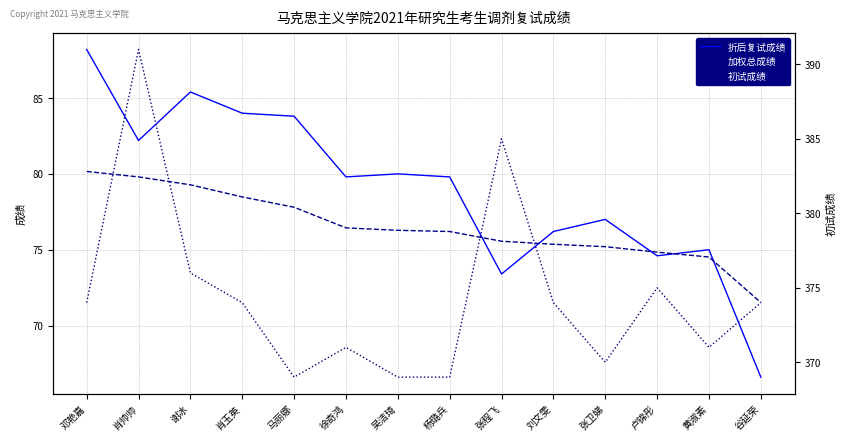

How many data points in 加权总成绩 are above 76?

8